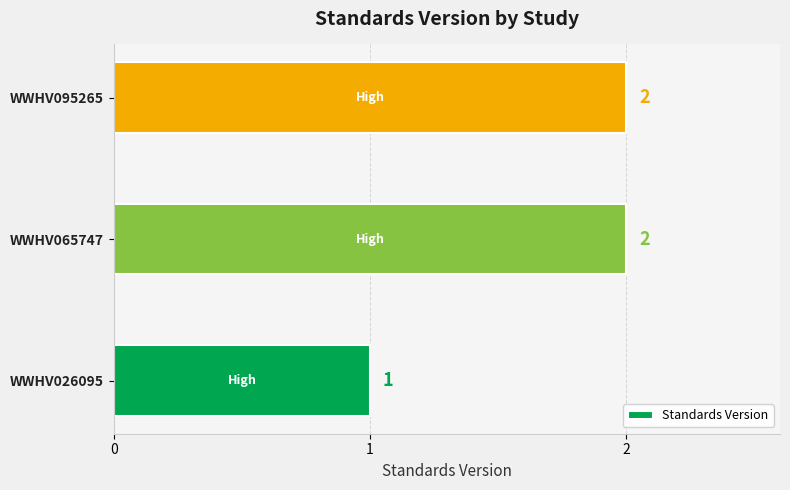

The value at WWHV065747 is 2. True or false?

True